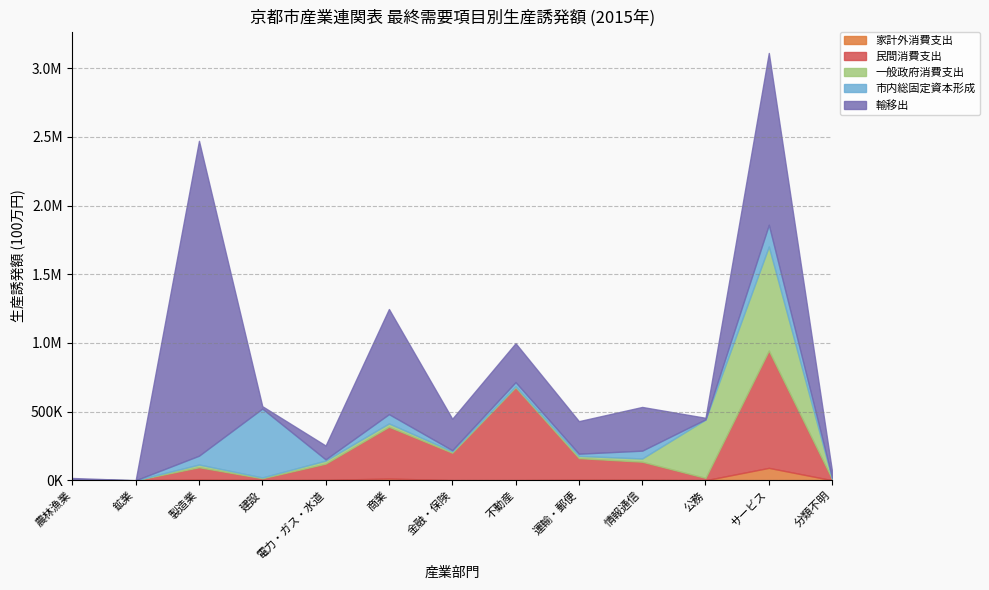

How many data points in 家計外消費支出 are less than 1039?

6